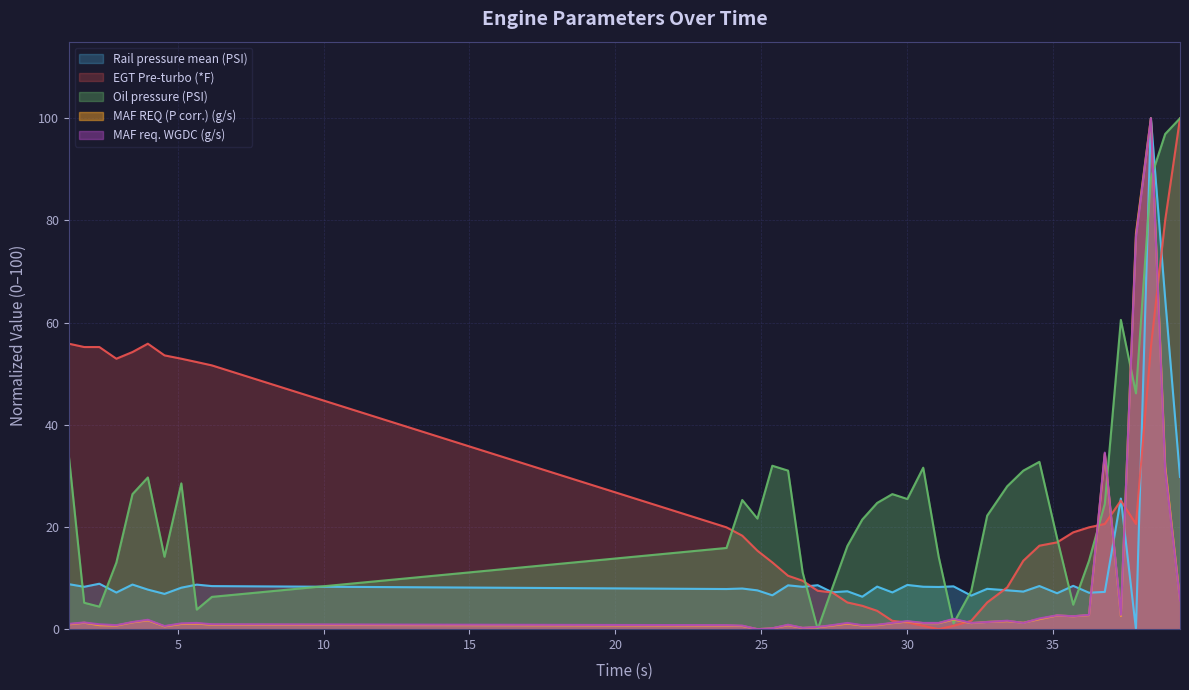

What is the highest value of the Oil pressure (PSI) series?

100.0